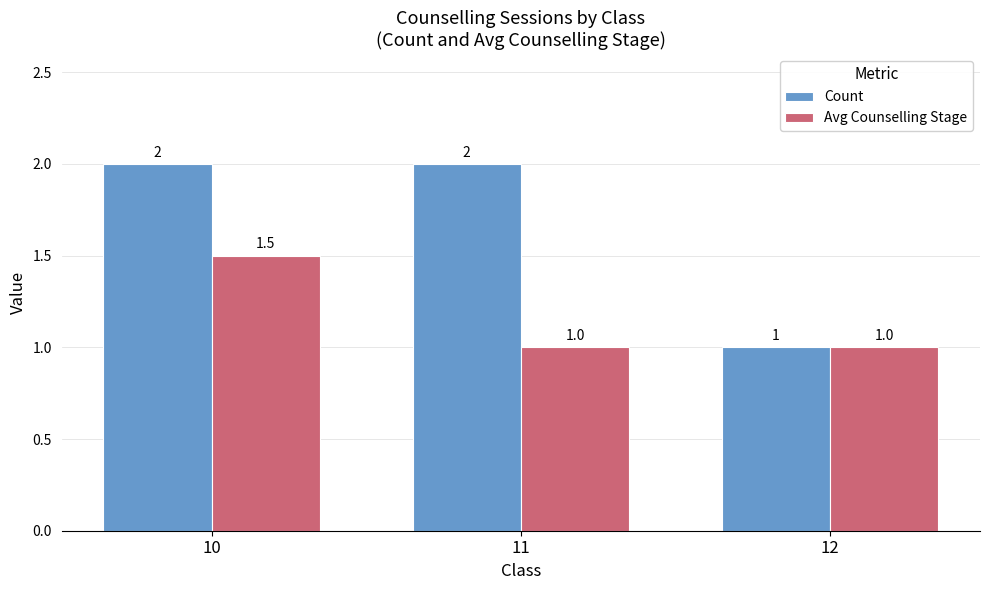

True or false: Avg Counselling Stage has a value of 1.0 at 12.

True